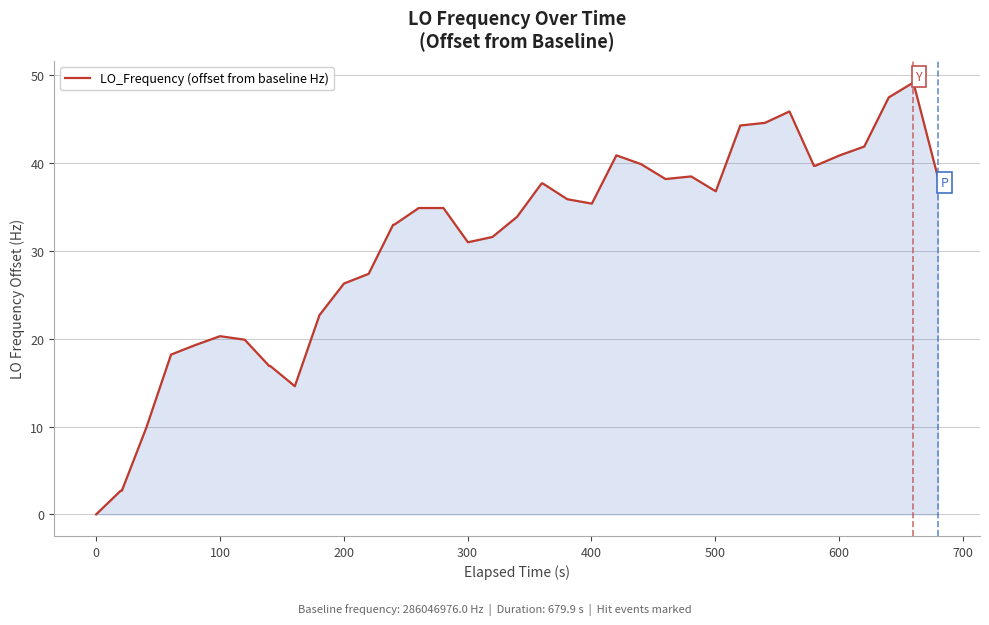

What is the greatest value displayed?

49.2